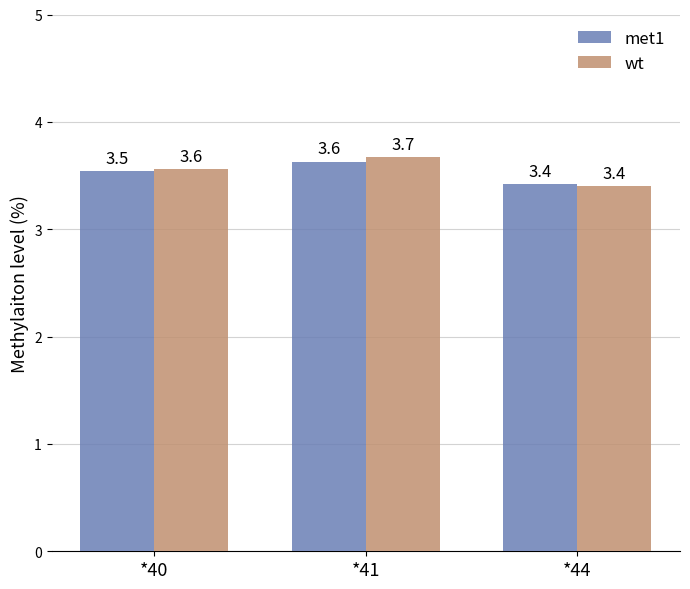

What is the difference between the maximum and minimum values in the wt series?

0.3